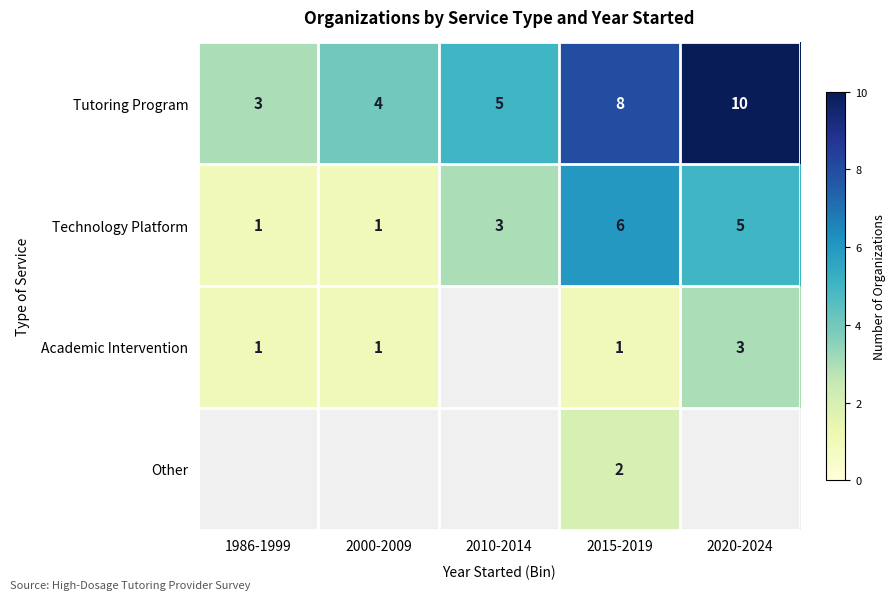

How many Technology Platform values are between 1 and 5?

4